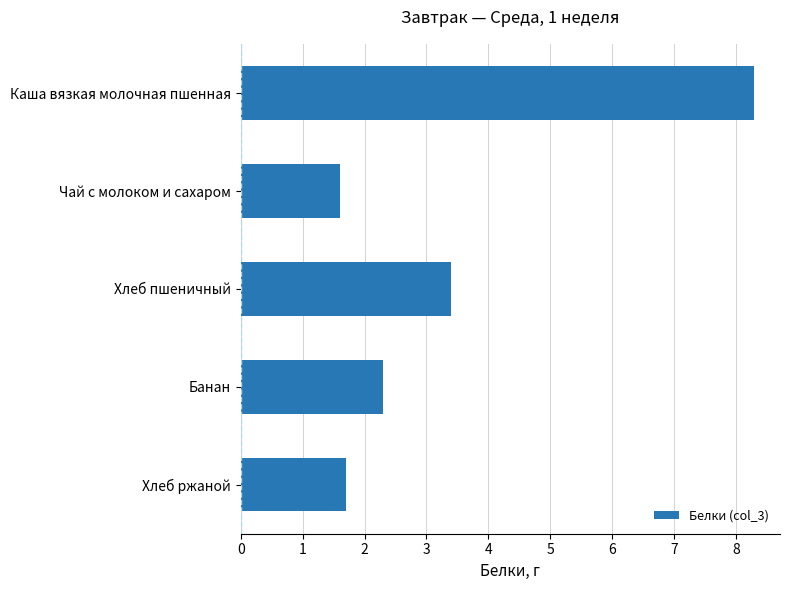

The chart shows a value of 1.6 at Чай с молоком и сахаром. True or false?

True